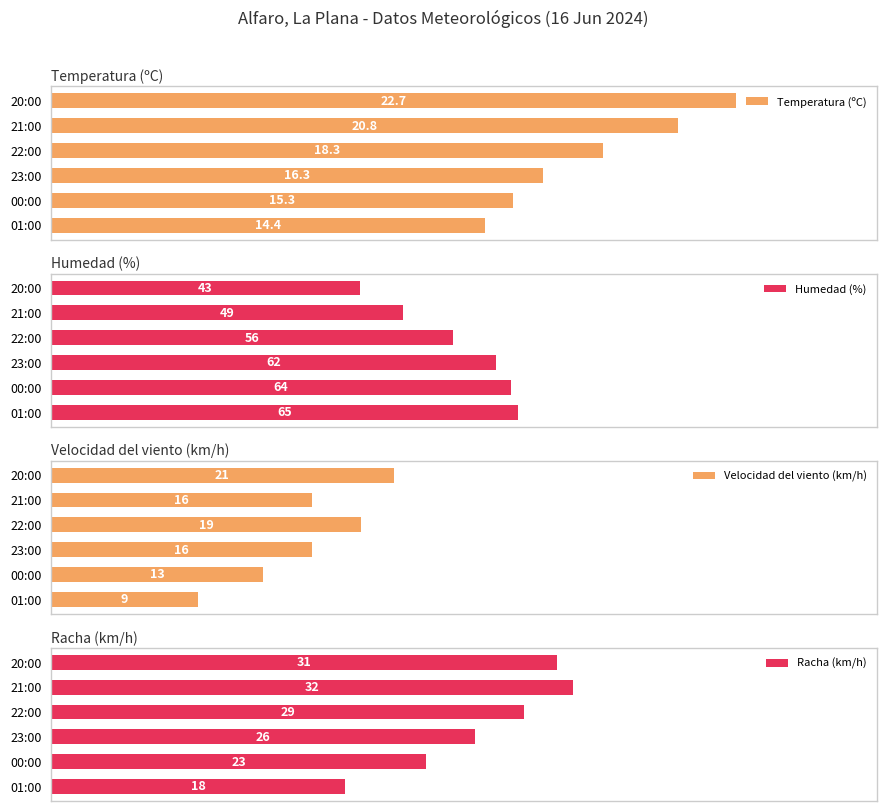

At which label does Humedad (%) reach its peak?

01:00